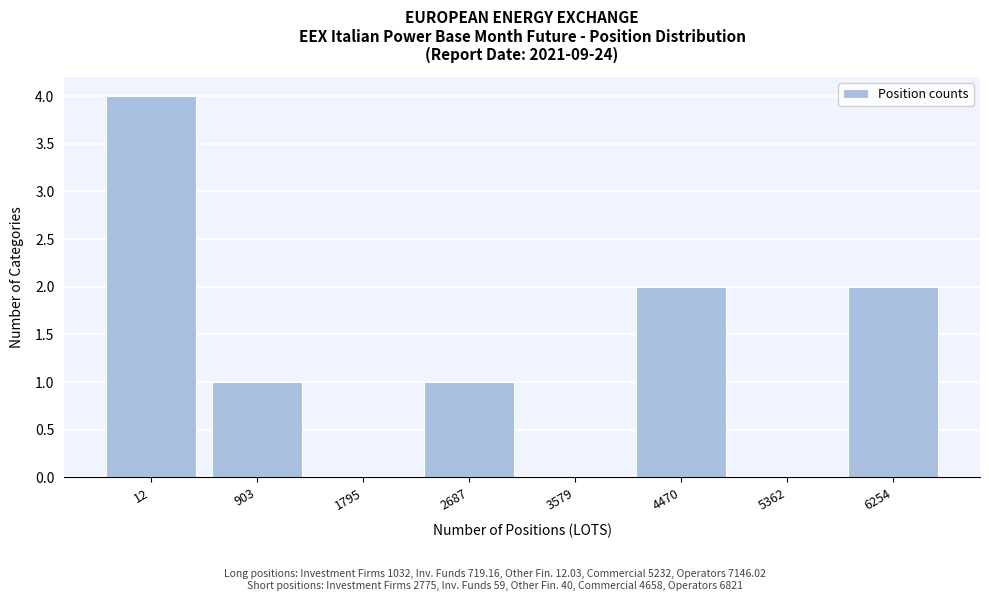

Reading left to right, transcribe all the data shown in this chart.

12=4	903=1	1795=0	2687=1	3579=0	4470=2	5362=0	6254=2